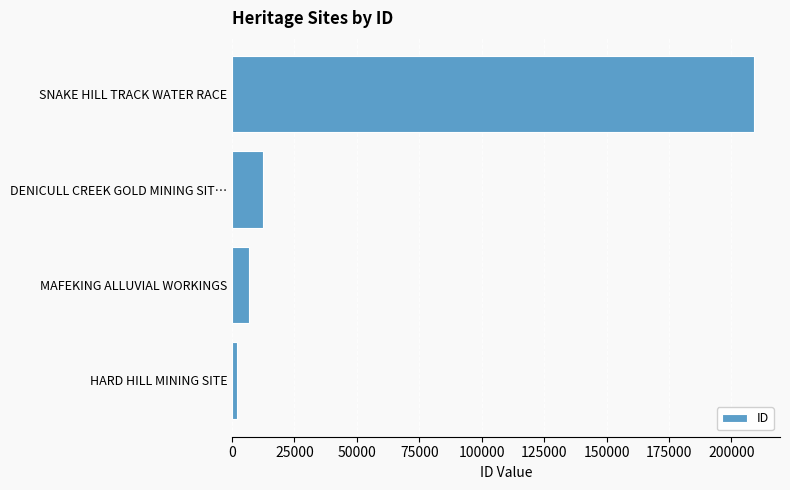

List the labels in order of value, largest first.

SNAKE HILL TRACK WATER RACE, DENICULL CREEK GOLD MINING SIT…, MAFEKING ALLUVIAL WORKINGS, HARD HILL MINING SITE